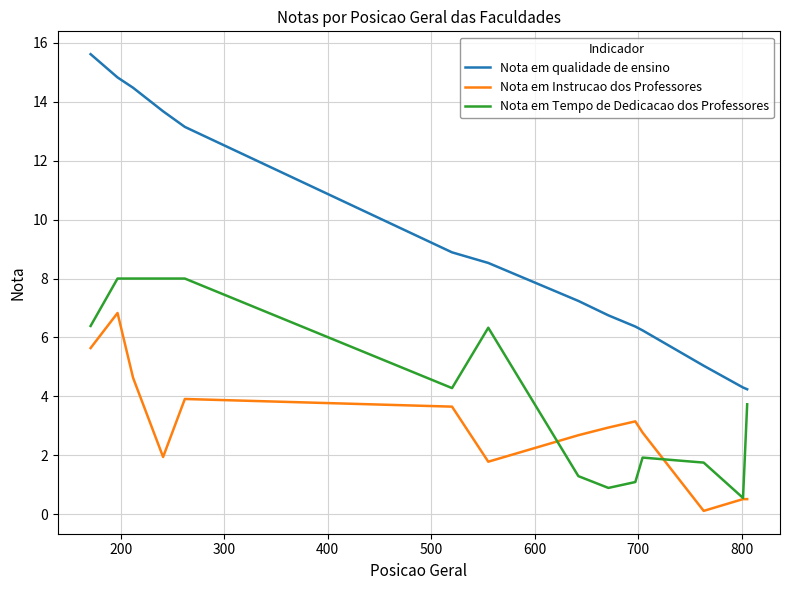

What are all the series names shown in the legend?

Nota em qualidade de ensino, Nota em Instrucao dos Professores, Nota em Tempo de Dedicacao dos Professores